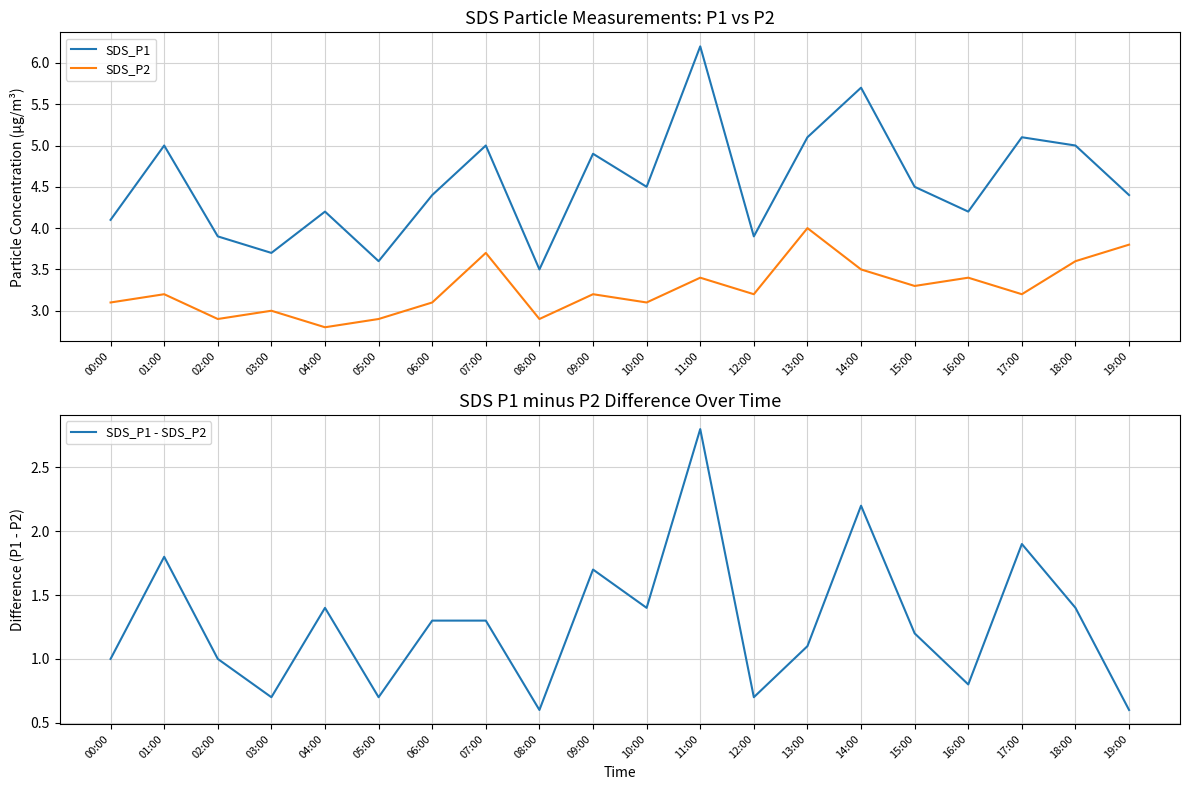

Which series has the largest total across all categories?

SDS_P1